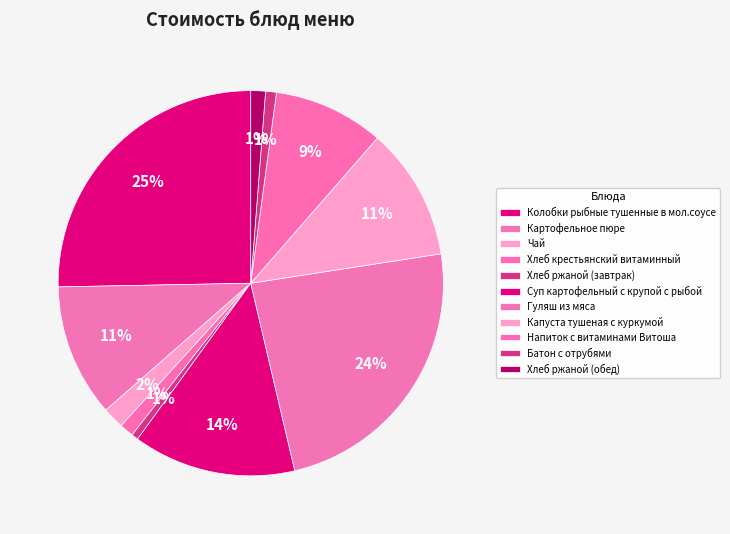

How much of the chart is everything except Хлеб ржаной (обед)?

98.8%